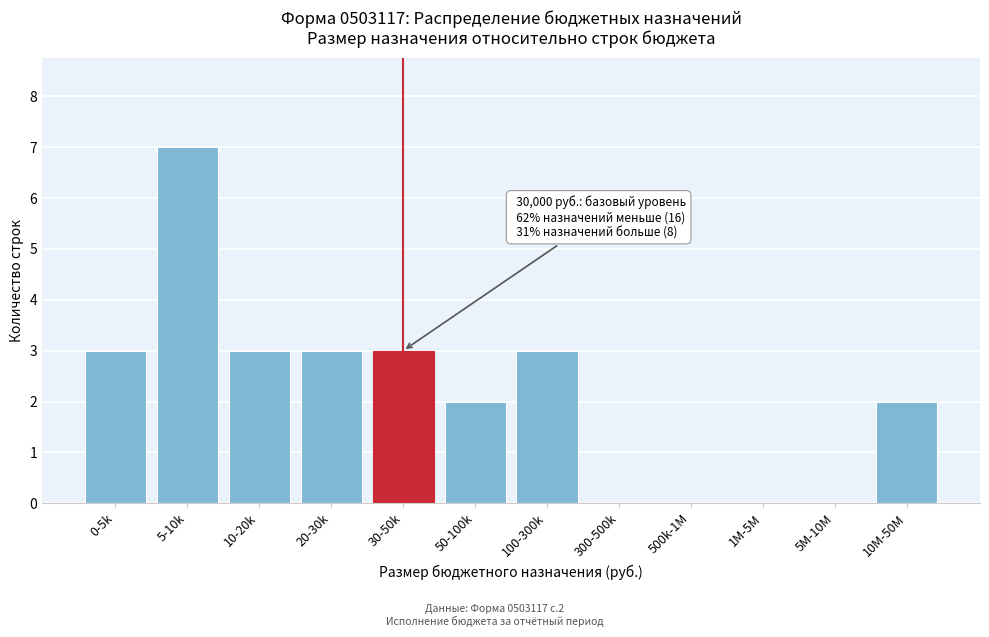

Reading right to left, extract all data points from this chart.

10M-50M=2	5M-10M=0	1M-5M=0	500k-1M=0	300-500k=0	100-300k=3	50-100k=2	30-50k=3	20-30k=3	10-20k=3	5-10k=7	0-5k=3